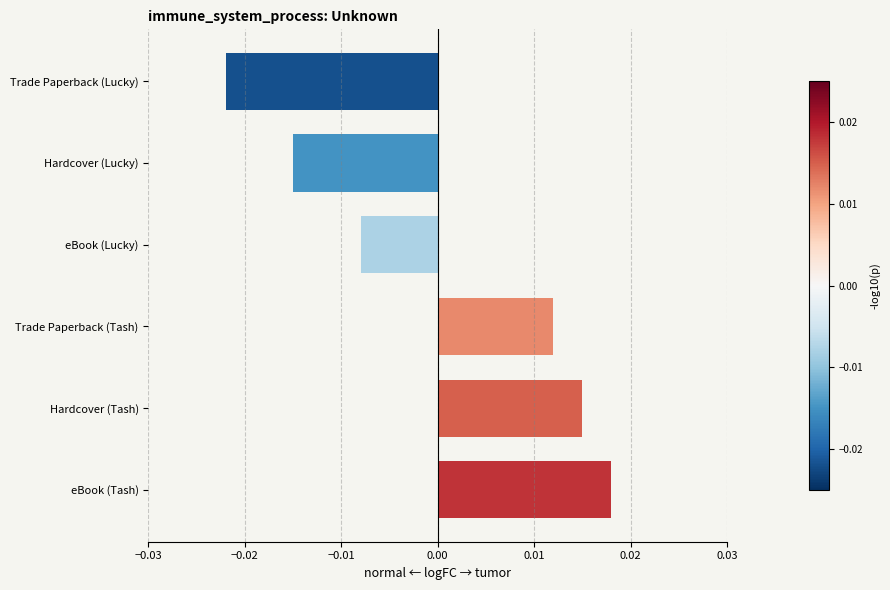

The chart shows a value of -0.0 at Trade Paperback (Lucky). True or false?

False